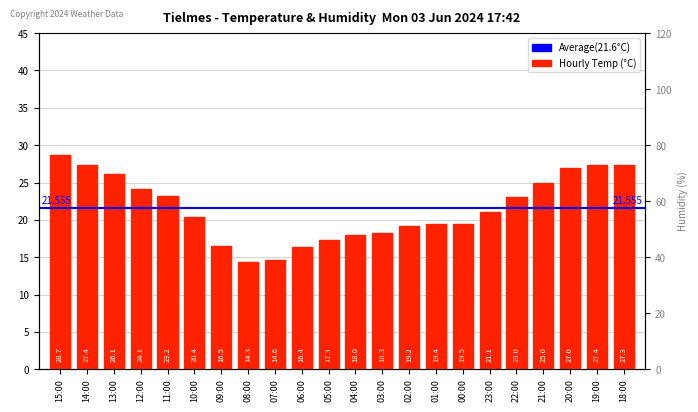

What value does the data have at 00:00?

19.5